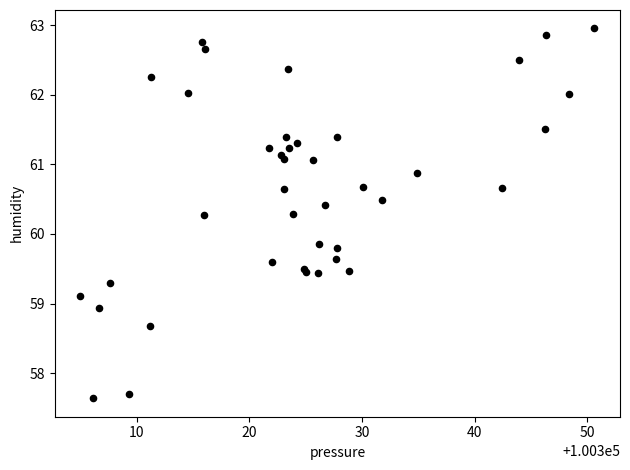

What Y value in the scatter plot is closest to 60?

59.9